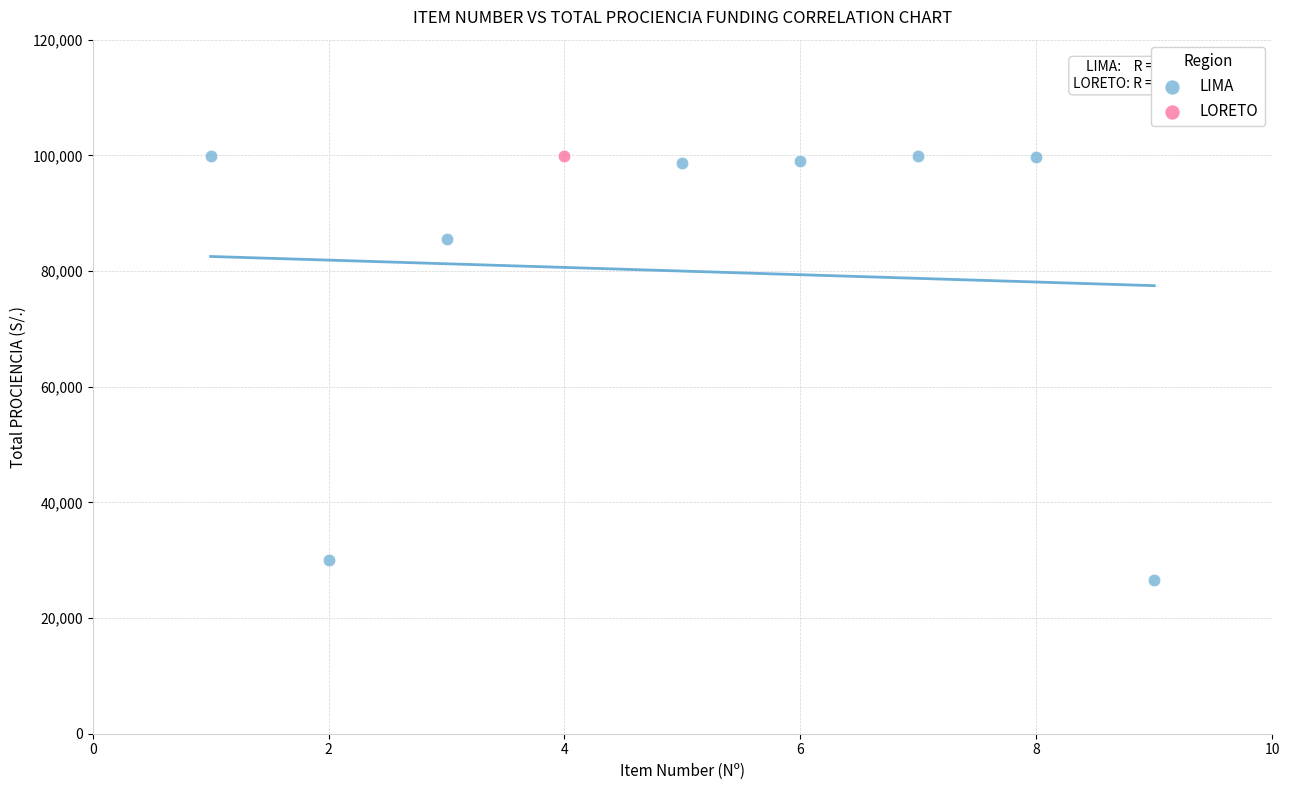

What are all the series names shown in the legend?

LIMA, LORETO